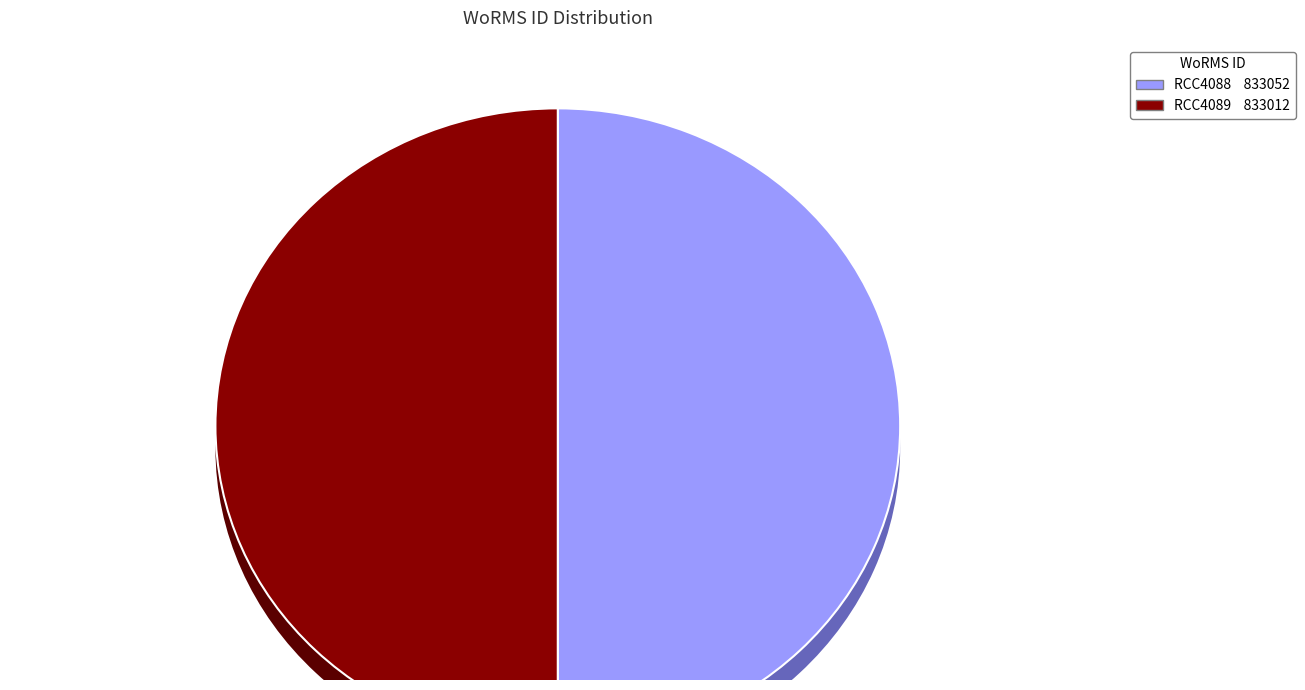

What is the ratio of the value at RCC4088 to the value at RCC4089?

1.0